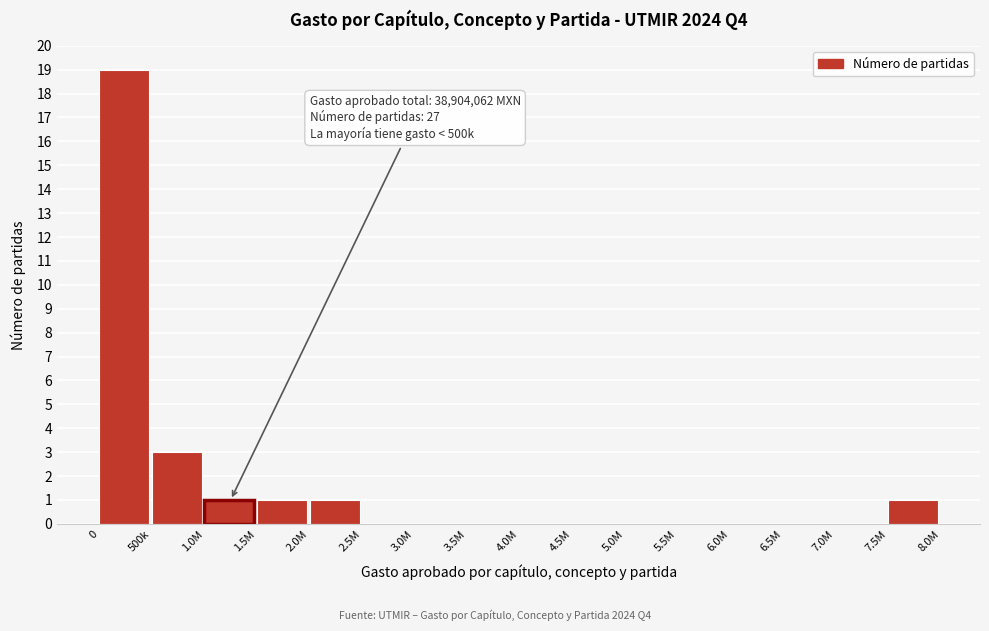

Reading right to left, extract all data points from this chart.

7.5M=1	7.0M=0	6.5M=0	6.0M=0	5.5M=0	5.0M=0	4.5M=0	4.0M=0	3.5M=0	3.0M=0	2.5M=0	2.0M=1	1.5M=1	1.0M=1	500k=3	0=19